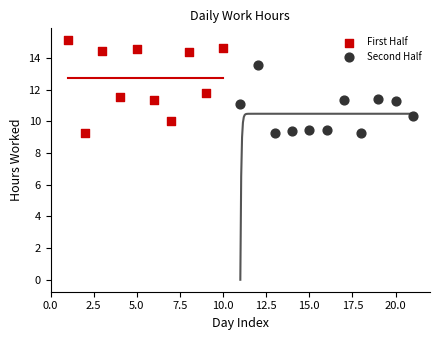

Which series has the widest spread of Y values?

First Half